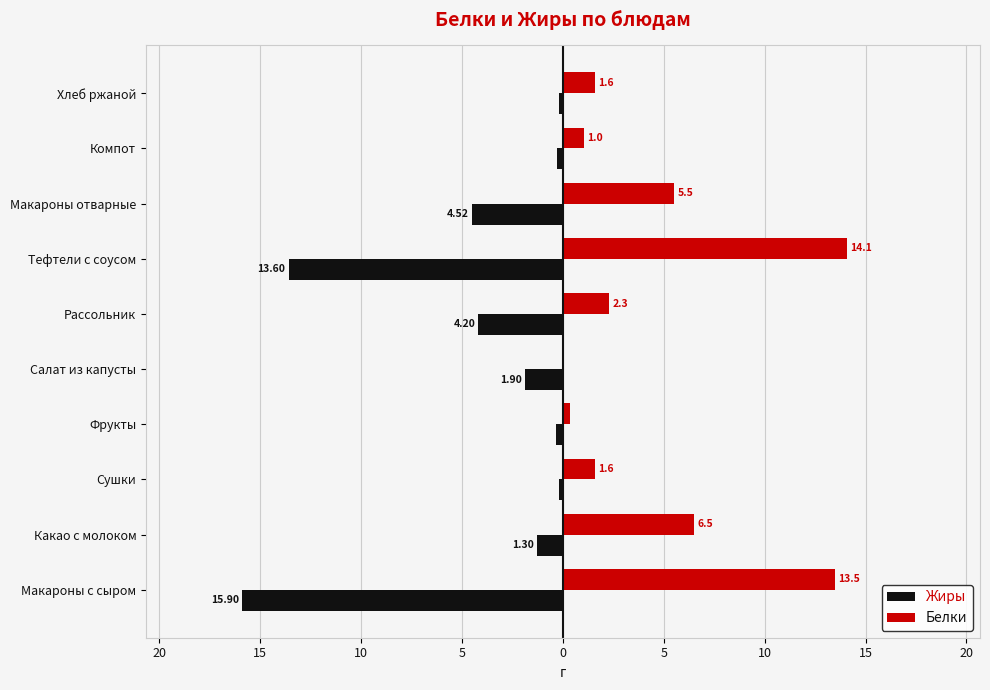

What are all the series names shown in the legend?

Жиры, Белки